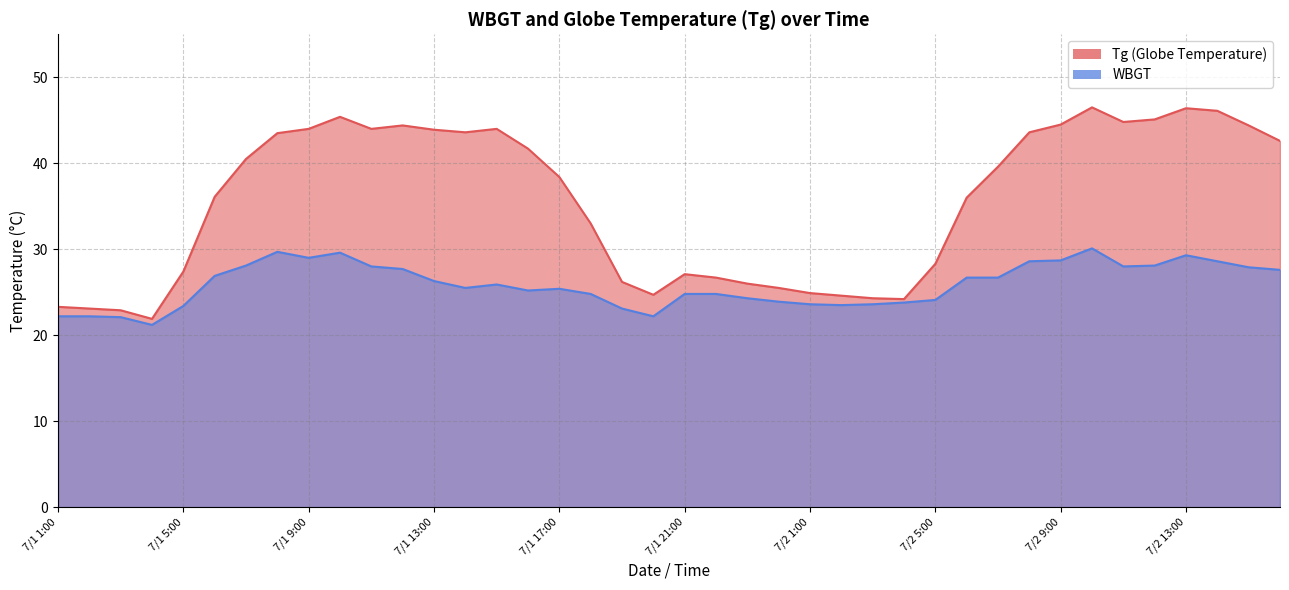

How many data points in WBGT are less than 25?

17